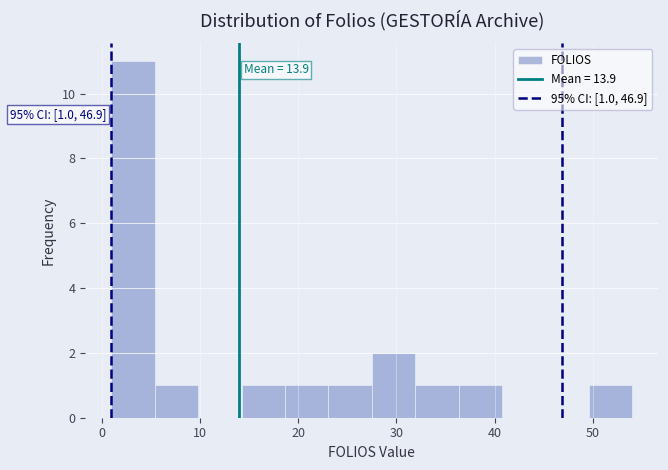

Over which range of the x-axis is the bar tallest?

1 to 5